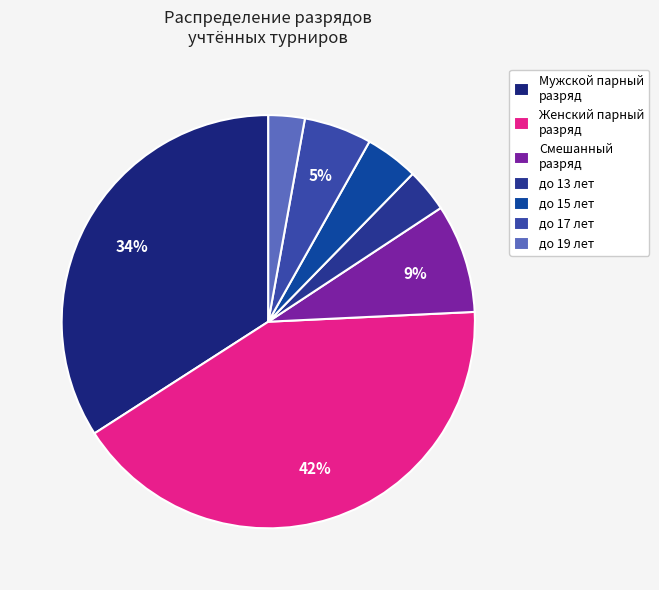

Which category has the smallest portion of the pie?

до 19 лет